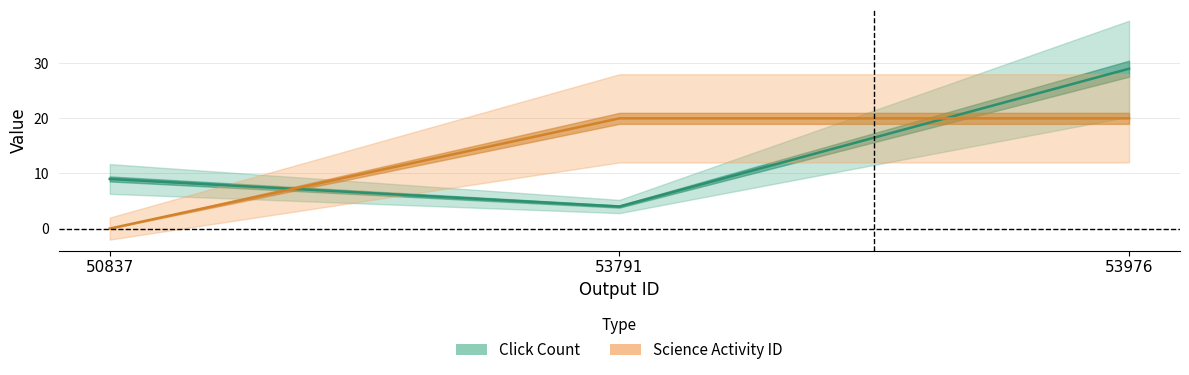

What are all the series names shown in the legend?

Click Count, Science Activity ID